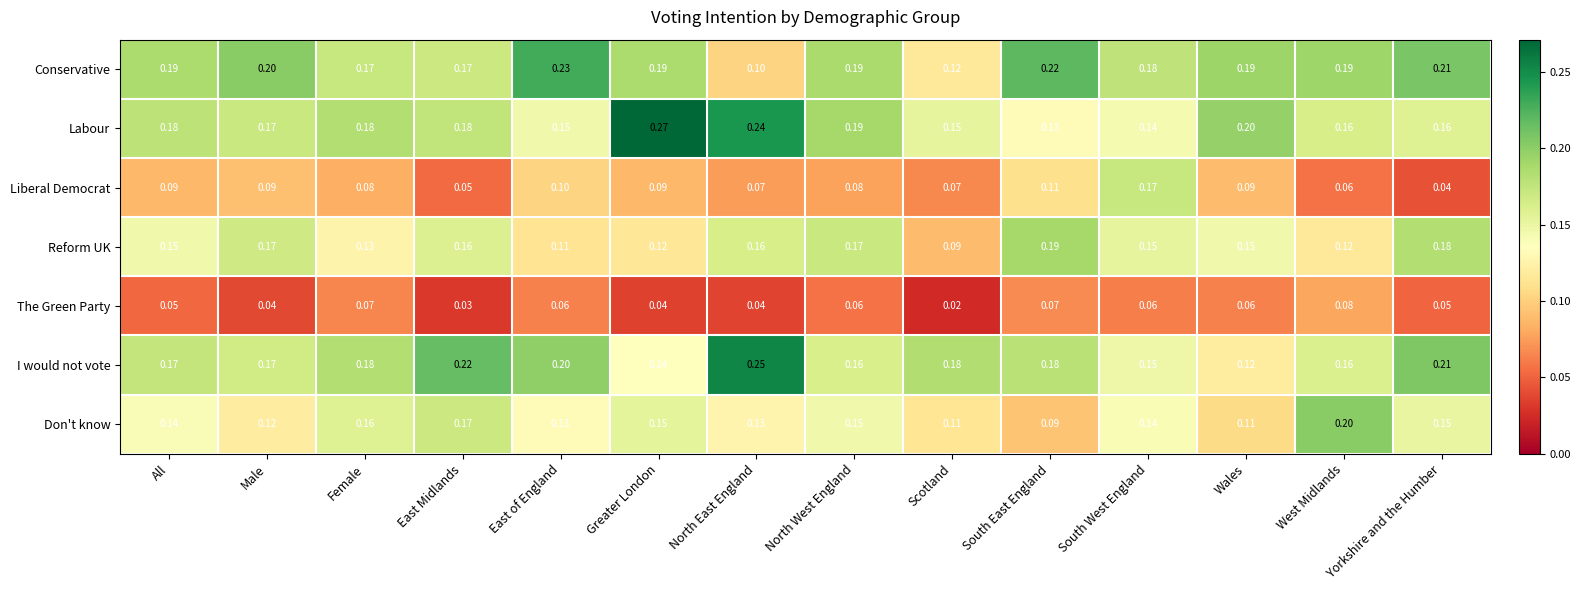

Which series has the largest total across all categories?

Conservative